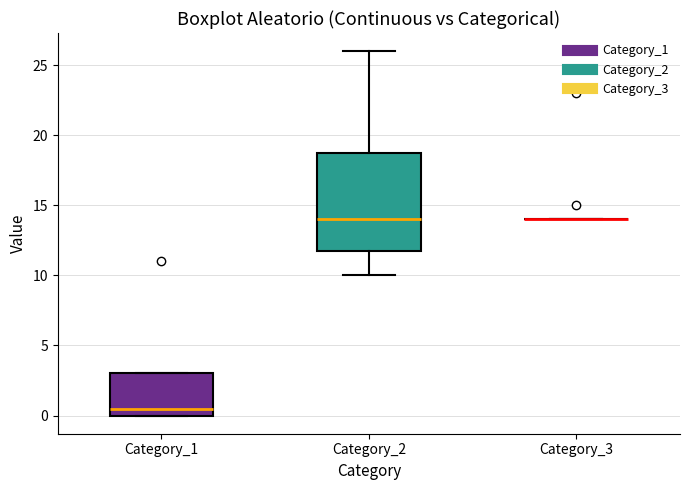

Reading left to right, read every box against the y-axis: the position of its median line, the range the box covers, and the ends of its whiskers. The values are not printed on the chart, so give them approximately, as read against the axis.

Category_1: median 0.5, box 0.0 to 3.0, whiskers 0.0 to 3.0
Category_2: median 14.0, box 12.0 to 19.0, whiskers 10.0 to 26.0
Category_3: box collapsed to a line at 14.0, whiskers 14.0 to 14.0